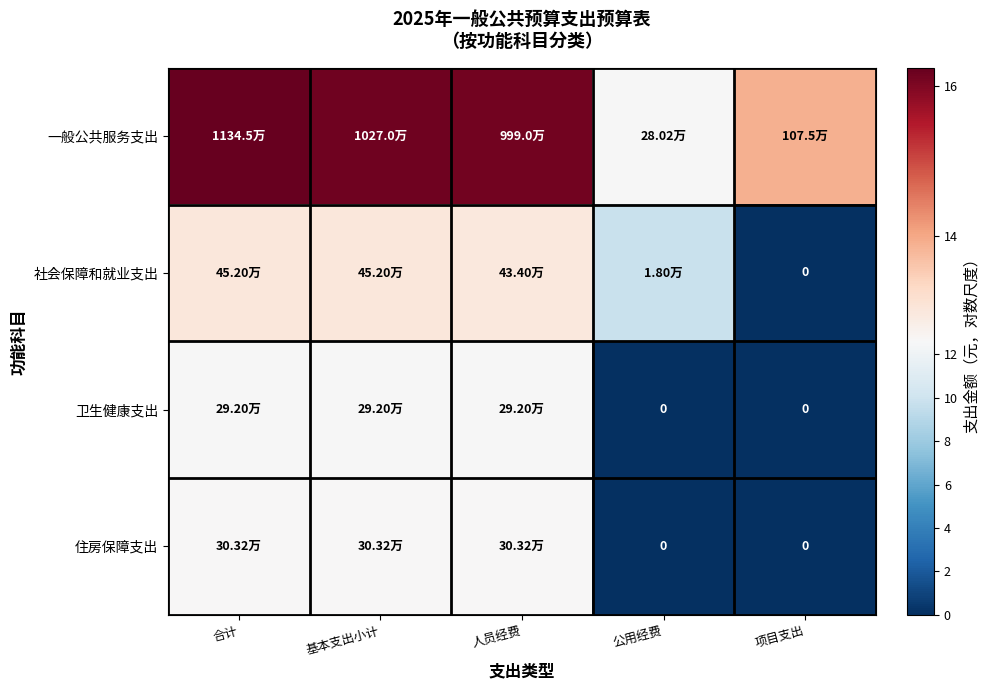

Where does the 社会保障和就业支出 series first go above 12?

合计